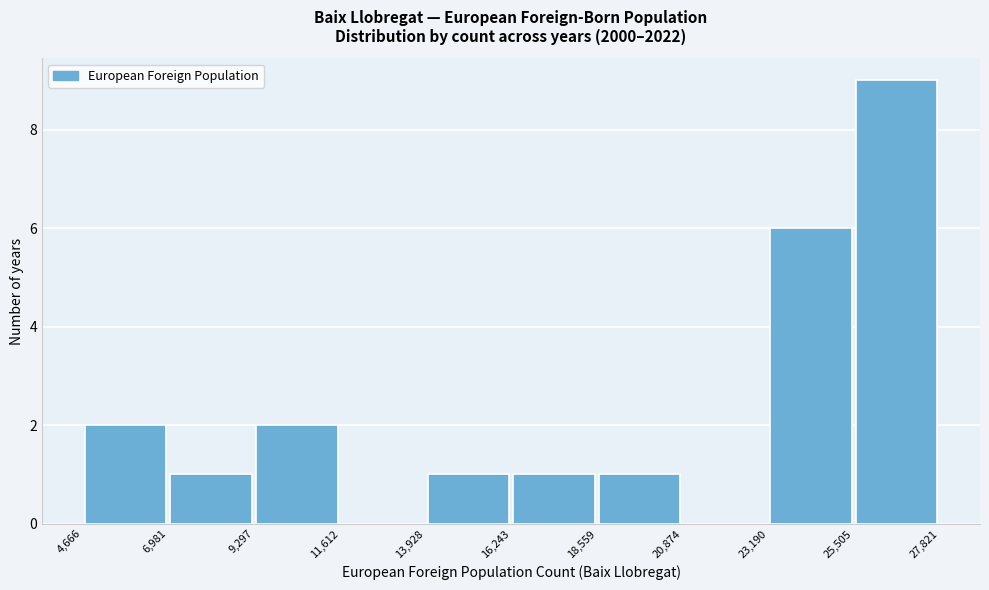

What is the height of the bar covering 13,928 to 16,243 on the x-axis? The values are not printed on the chart, so give them approximately, as read against the axis.

1